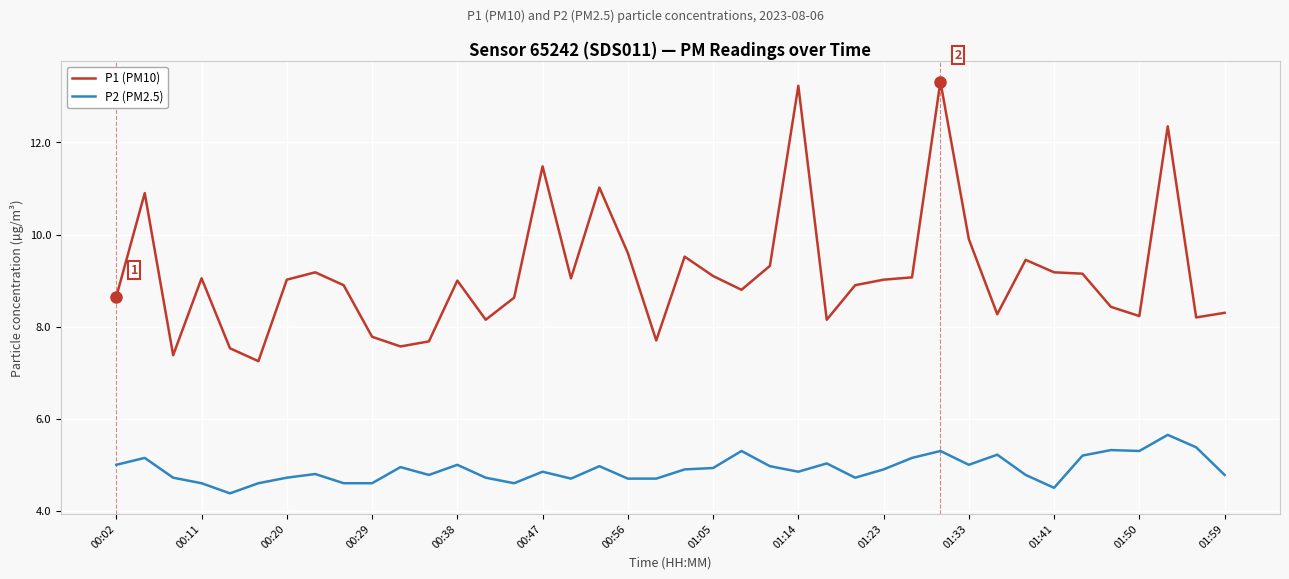

Rank the series by their maximum value, from lowest to highest.

P2 (PM2.5), P1 (PM10)